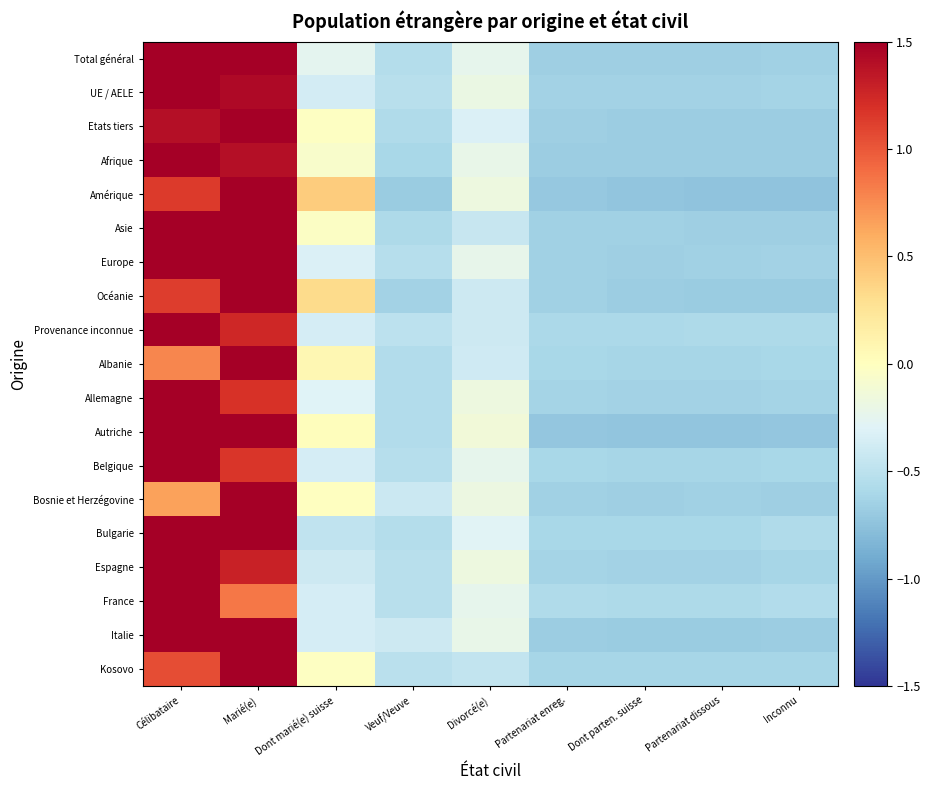

Reading right to left, transcribe all the data shown in this chart.

Total général: Inconnu=-0.7	Partenariat dissous=-0.7	Dont parten. suisse=-0.7	Partenariat enreg.=-0.7	Divorcé(e)=-0.2	Veuf/Veuve=-0.6	Dont marié(e) suisse=-0.3	Marié(e)=1.5	Célibataire=1.5
UE / AELE: Inconnu=-0.6	Partenariat dissous=-0.6	Dont parten. suisse=-0.6	Partenariat enreg.=-0.6	Divorcé(e)=-0.2	Veuf/Veuve=-0.5	Dont marié(e) suisse=-0.4	Marié(e)=1.4	Célibataire=1.5
Etats tiers: Inconnu=-0.7	Partenariat dissous=-0.7	Dont parten. suisse=-0.7	Partenariat enreg.=-0.7	Divorcé(e)=-0.3	Veuf/Veuve=-0.6	Dont marié(e) suisse=-0.0	Marié(e)=1.5	Célibataire=1.4
Afrique: Inconnu=-0.7	Partenariat dissous=-0.7	Dont parten. suisse=-0.7	Partenariat enreg.=-0.7	Divorcé(e)=-0.2	Veuf/Veuve=-0.6	Dont marié(e) suisse=-0.1	Marié(e)=1.4	Célibataire=1.5
Amérique: Inconnu=-0.7	Partenariat dissous=-0.7	Dont parten. suisse=-0.7	Partenariat enreg.=-0.7	Divorcé(e)=-0.2	Veuf/Veuve=-0.7	Dont marié(e) suisse=0.4	Marié(e)=1.5	Célibataire=1.1
Asie: Inconnu=-0.7	Partenariat dissous=-0.7	Dont parten. suisse=-0.7	Partenariat enreg.=-0.6	Divorcé(e)=-0.4	Veuf/Veuve=-0.6	Dont marié(e) suisse=-0.0	Marié(e)=1.5	Célibataire=1.5
Europe: Inconnu=-0.6	Partenariat dissous=-0.7	Dont parten. suisse=-0.7	Partenariat enreg.=-0.7	Divorcé(e)=-0.2	Veuf/Veuve=-0.5	Dont marié(e) suisse=-0.3	Marié(e)=1.5	Célibataire=1.5
Océanie: Inconnu=-0.7	Partenariat dissous=-0.7	Dont parten. suisse=-0.7	Partenariat enreg.=-0.7	Divorcé(e)=-0.4	Veuf/Veuve=-0.6	Dont marié(e) suisse=0.3	Marié(e)=1.5	Célibataire=1.1
Provenance inconnue: Inconnu=-0.6	Partenariat dissous=-0.6	Dont parten. suisse=-0.6	Partenariat enreg.=-0.6	Divorcé(e)=-0.4	Veuf/Veuve=-0.5	Dont marié(e) suisse=-0.4	Marié(e)=1.2	Célibataire=1.5
Albanie: Inconnu=-0.6	Partenariat dissous=-0.6	Dont parten. suisse=-0.6	Partenariat enreg.=-0.6	Divorcé(e)=-0.4	Veuf/Veuve=-0.6	Dont marié(e) suisse=0.1	Marié(e)=1.5	Célibataire=0.8
Allemagne: Inconnu=-0.6	Partenariat dissous=-0.6	Dont parten. suisse=-0.6	Partenariat enreg.=-0.6	Divorcé(e)=-0.2	Veuf/Veuve=-0.6	Dont marié(e) suisse=-0.3	Marié(e)=1.2	Célibataire=1.5
Autriche: Inconnu=-0.7	Partenariat dissous=-0.7	Dont parten. suisse=-0.7	Partenariat enreg.=-0.7	Divorcé(e)=-0.1	Veuf/Veuve=-0.6	Dont marié(e) suisse=0.0	Marié(e)=1.5	Célibataire=1.5
Belgique: Inconnu=-0.6	Partenariat dissous=-0.6	Dont parten. suisse=-0.6	Partenariat enreg.=-0.6	Divorcé(e)=-0.2	Veuf/Veuve=-0.5	Dont marié(e) suisse=-0.4	Marié(e)=1.2	Célibataire=1.5
Bosnie et Herzégovine: Inconnu=-0.7	Partenariat dissous=-0.7	Dont parten. suisse=-0.7	Partenariat enreg.=-0.7	Divorcé(e)=-0.2	Veuf/Veuve=-0.4	Dont marié(e) suisse=-0.0	Marié(e)=1.5	Célibataire=0.6
Bulgarie: Inconnu=-0.6	Partenariat dissous=-0.6	Dont parten. suisse=-0.6	Partenariat enreg.=-0.6	Divorcé(e)=-0.3	Veuf/Veuve=-0.5	Dont marié(e) suisse=-0.5	Marié(e)=1.5	Célibataire=1.5
Espagne: Inconnu=-0.6	Partenariat dissous=-0.6	Dont parten. suisse=-0.6	Partenariat enreg.=-0.6	Divorcé(e)=-0.2	Veuf/Veuve=-0.5	Dont marié(e) suisse=-0.4	Marié(e)=1.3	Célibataire=1.5
France: Inconnu=-0.6	Partenariat dissous=-0.6	Dont parten. suisse=-0.6	Partenariat enreg.=-0.6	Divorcé(e)=-0.2	Veuf/Veuve=-0.5	Dont marié(e) suisse=-0.4	Marié(e)=0.9	Célibataire=1.5
Italie: Inconnu=-0.7	Partenariat dissous=-0.7	Dont parten. suisse=-0.7	Partenariat enreg.=-0.7	Divorcé(e)=-0.2	Veuf/Veuve=-0.4	Dont marié(e) suisse=-0.4	Marié(e)=1.5	Célibataire=1.5
Kosovo: Inconnu=-0.6	Partenariat dissous=-0.6	Dont parten. suisse=-0.6	Partenariat enreg.=-0.6	Divorcé(e)=-0.5	Veuf/Veuve=-0.5	Dont marié(e) suisse=-0.0	Marié(e)=1.5	Célibataire=1.0